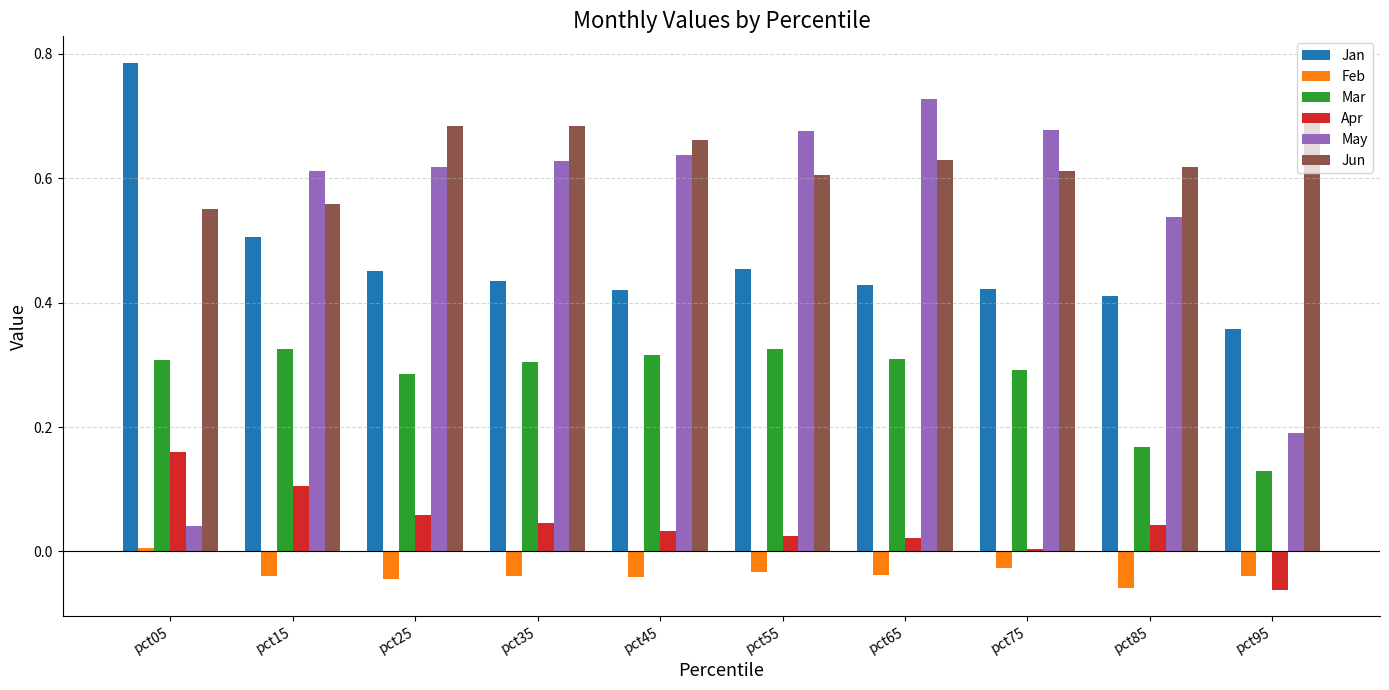

Rank the series at pct85 from lowest to highest value.

Feb, Apr, Mar, Jan, May, Jun